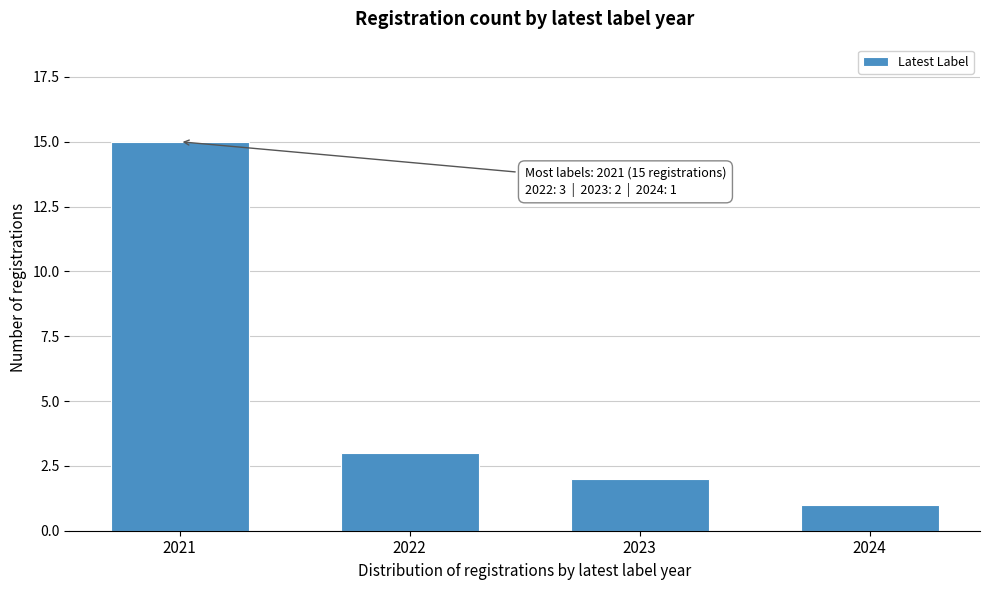

Reading left to right, transcribe all the data shown in this chart.

2021=15	2022=3	2023=2	2024=1